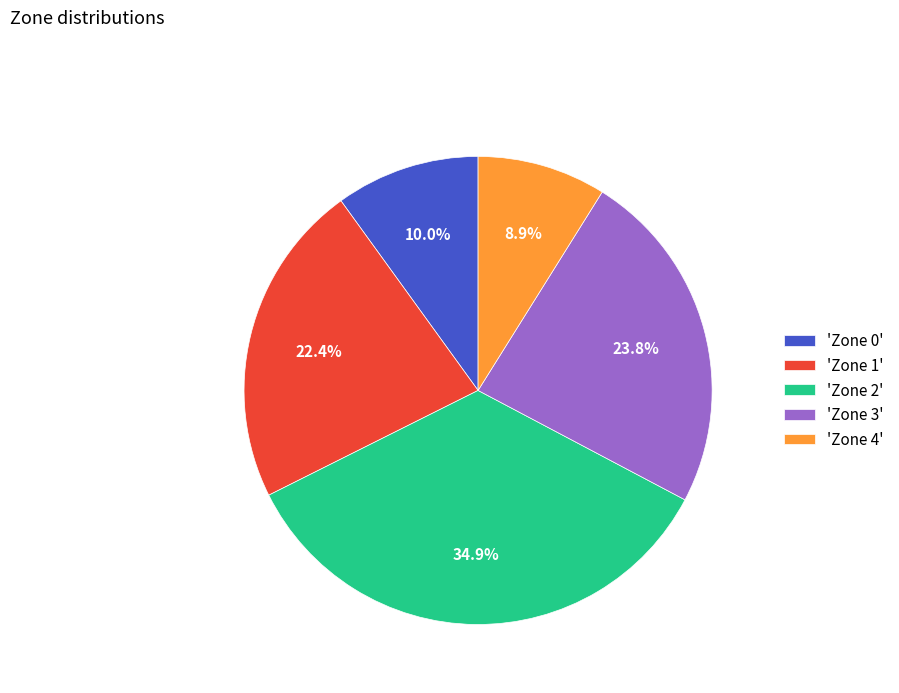

Do 'Zone 0' and 'Zone 4' together represent more than half of the pie?

No